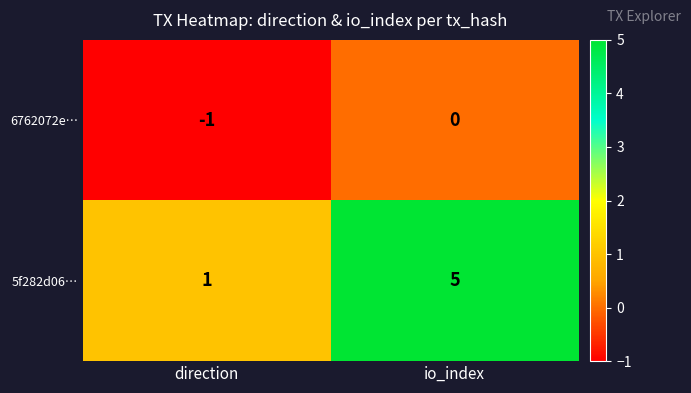

True or false: 6762072e… has a value of -1 at direction.

True